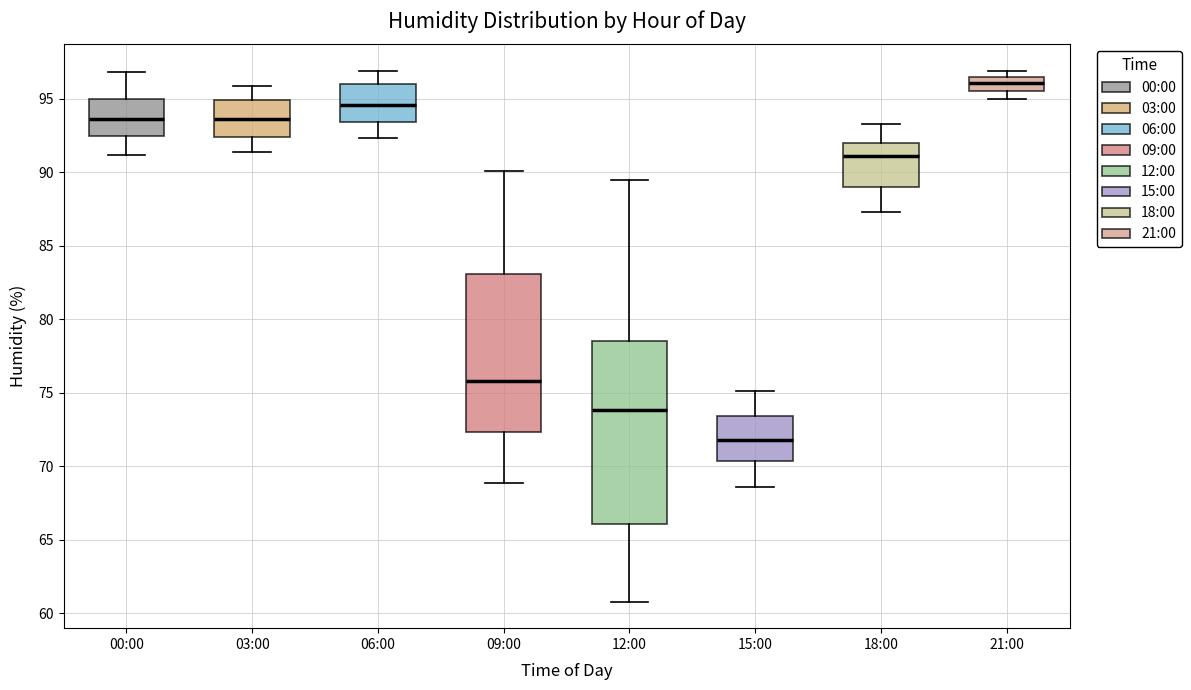

Which box is the tallest, from its lower edge to its upper edge?

12:00